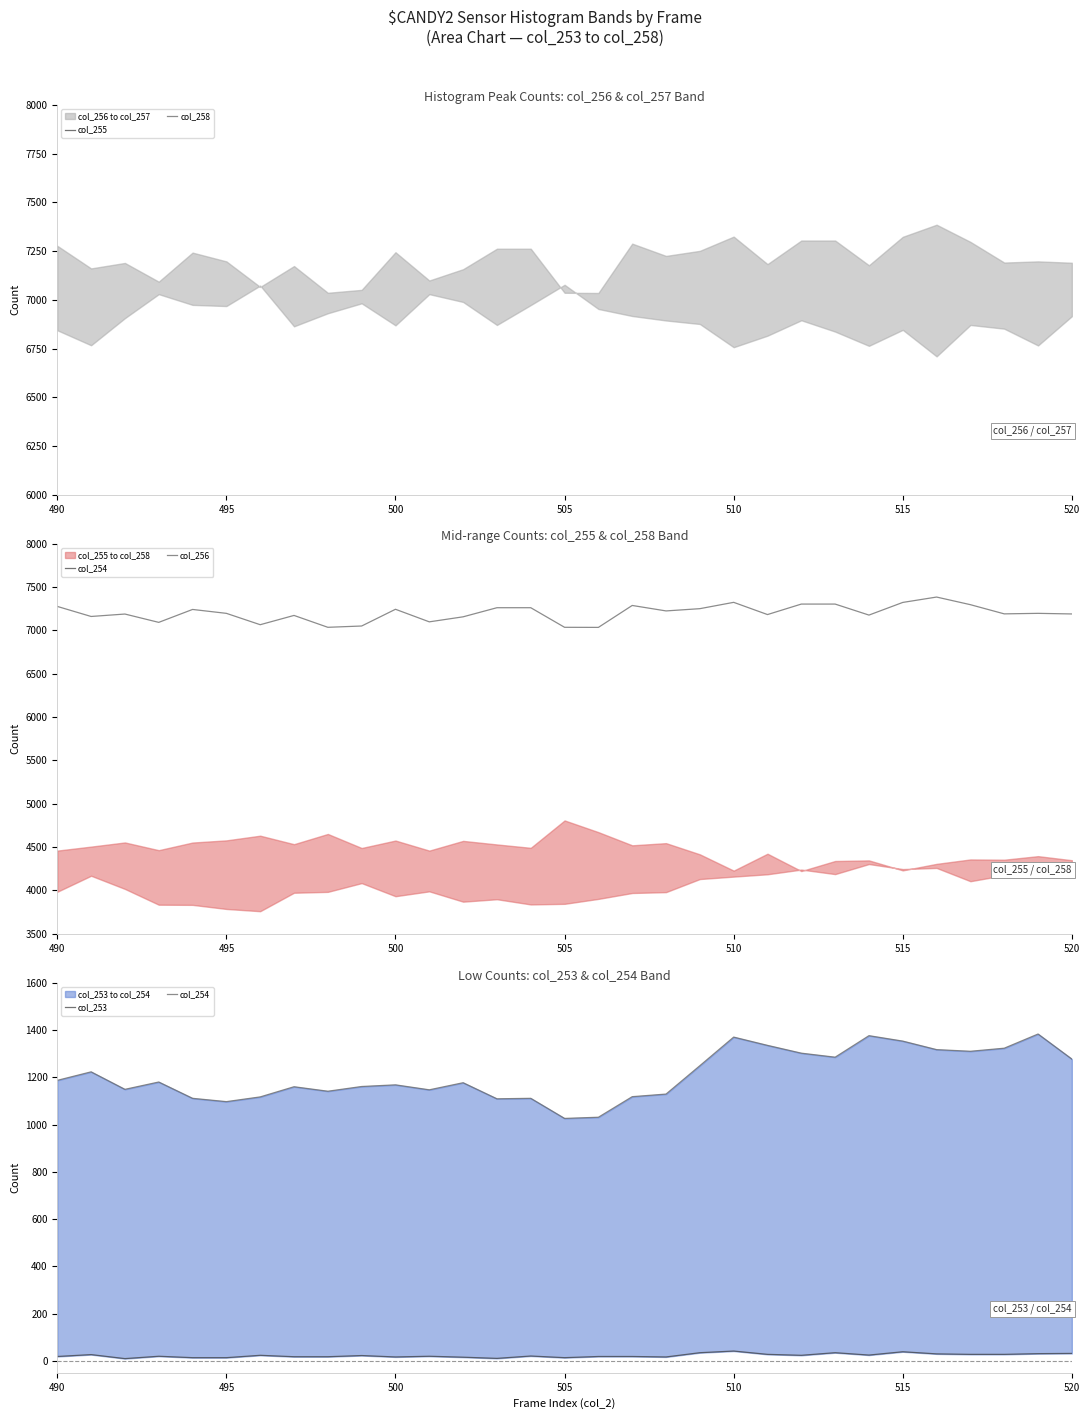

True or false: col_256 has a value of 9410 at 495.

False